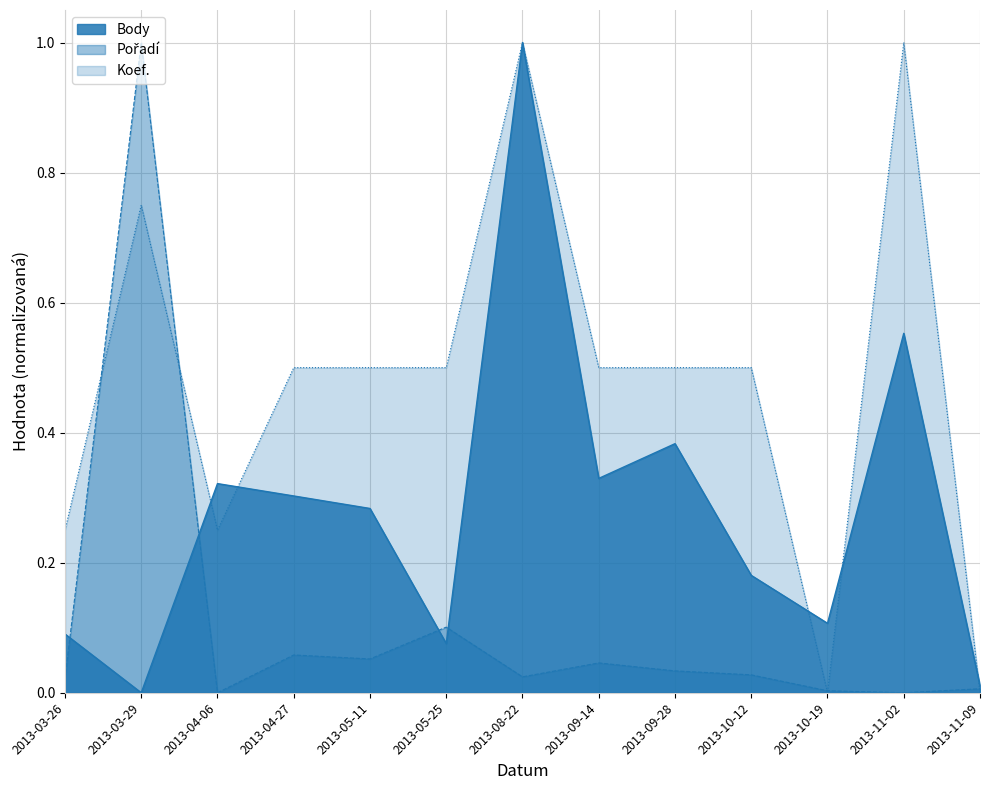

Reading right to left, what are all the values shown in this chart?

Body: 2013-11-09=0.0	2013-11-02=0.6	2013-10-19=0.1	2013-10-12=0.2	2013-09-28=0.4	2013-09-14=0.3	2013-08-22=1.0	2013-05-25=0.1	2013-05-11=0.3	2013-04-27=0.3	2013-04-06=0.3	2013-03-29=0.0	2013-03-26=0.1
Pořadí: 2013-11-09=0.0	2013-11-02=0.0	2013-10-19=0.0	2013-10-12=0.0	2013-09-28=0.0	2013-09-14=0.0	2013-08-22=0.0	2013-05-25=0.1	2013-05-11=0.1	2013-04-27=0.1	2013-04-06=0.0	2013-03-29=1.0	2013-03-26=0.0
Koef.: 2013-11-09=0.0	2013-11-02=1.0	2013-10-19=0.0	2013-10-12=0.5	2013-09-28=0.5	2013-09-14=0.5	2013-08-22=1.0	2013-05-25=0.5	2013-05-11=0.5	2013-04-27=0.5	2013-04-06=0.2	2013-03-29=0.8	2013-03-26=0.2